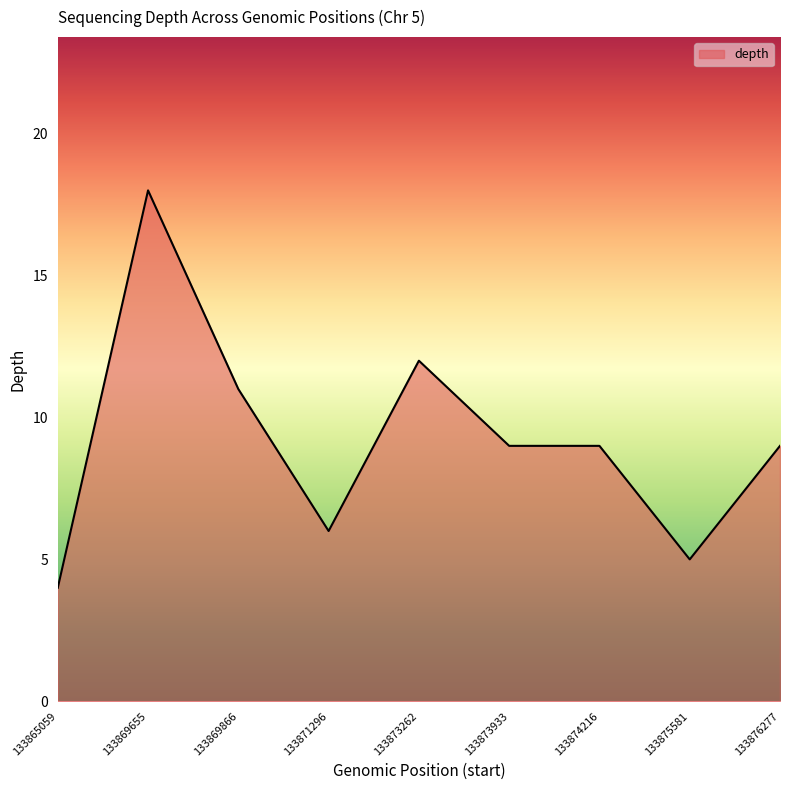

The chart shows a value of 16 at 133873933. True or false?

False